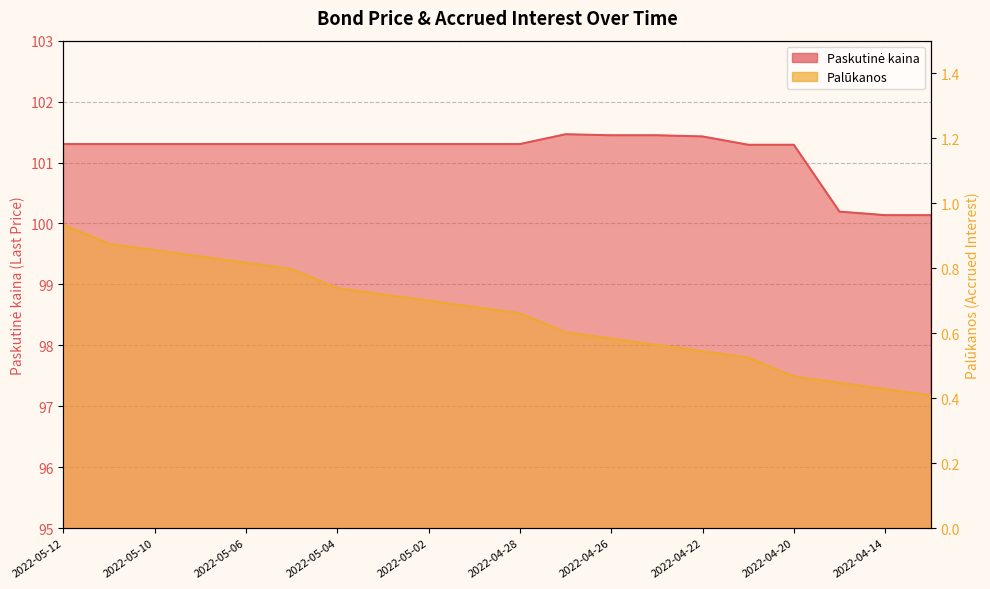

What is the label of the 19th point from the left?

2022-04-14